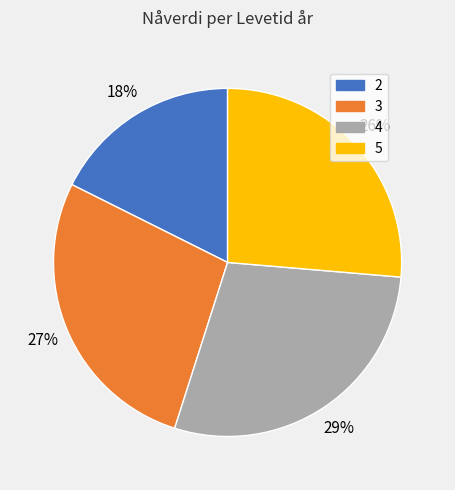

Rank the categories by value from highest to lowest.

4, 3, 5, 2